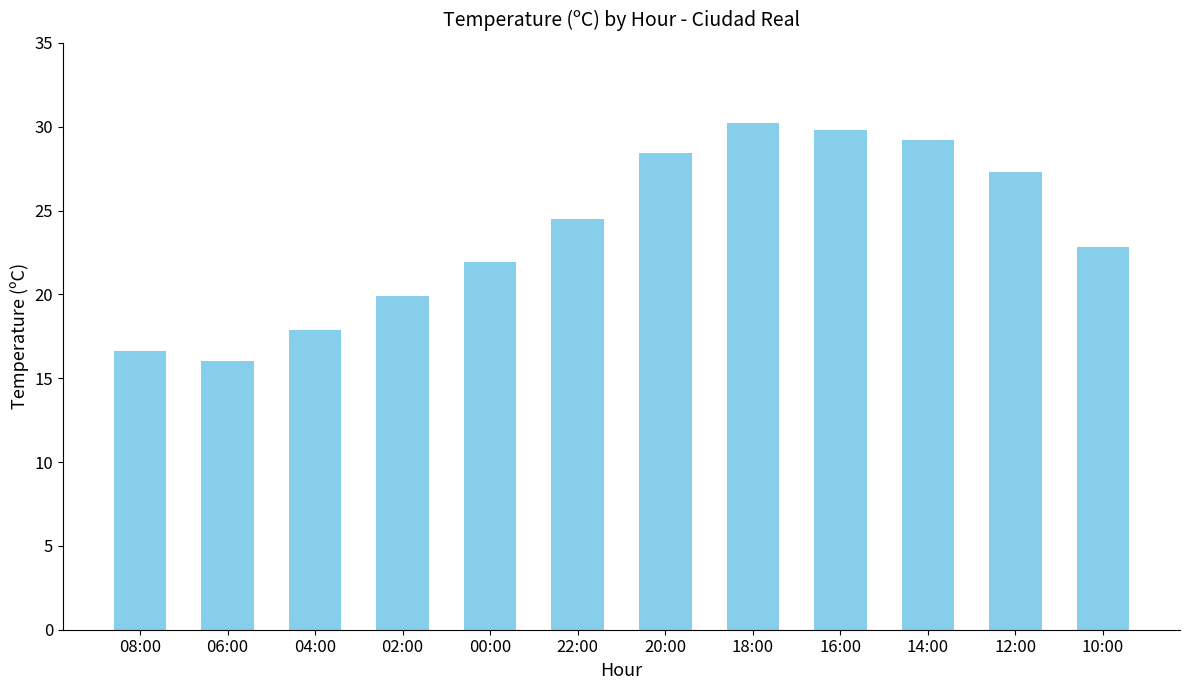

Does the chart contain stacked bars?

No